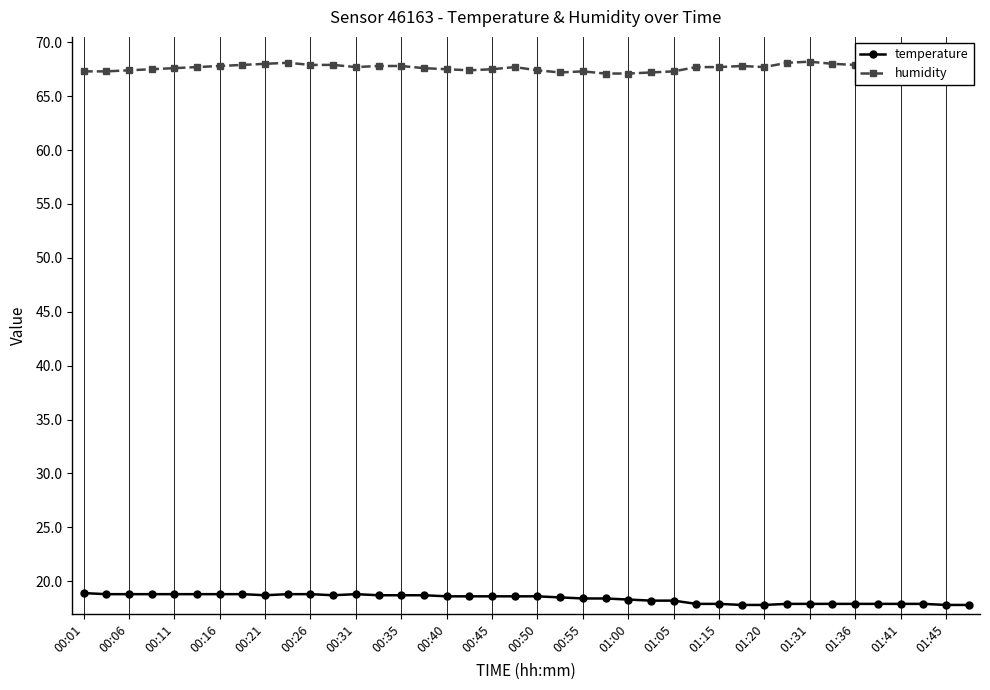

What is the average value of the humidity series?

67.6